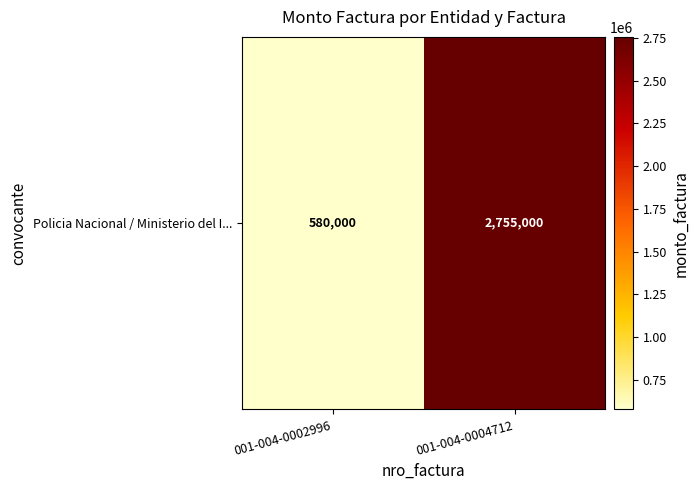

Reading left to right, list all the values displayed in this chart.

001-004-0002996=580000	001-004-0004712=2755000